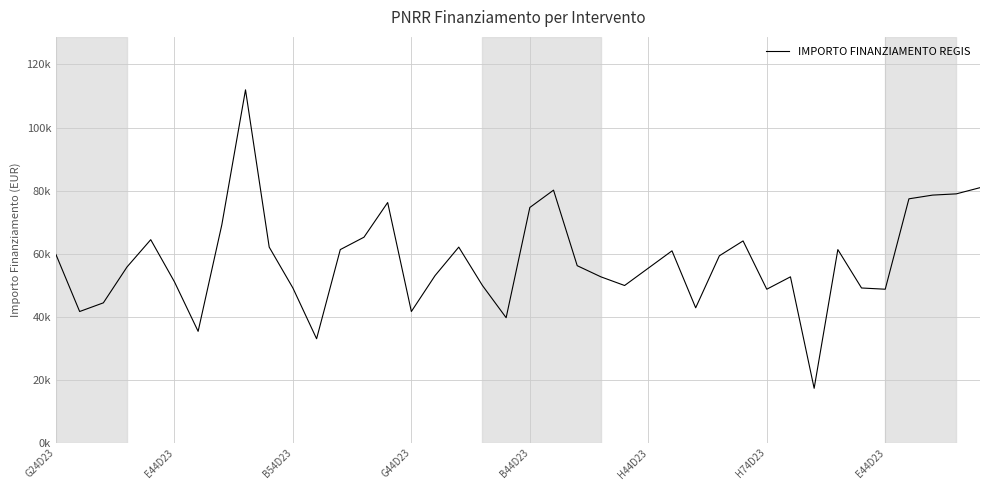

At which label does the data first exceed 56170?

G24D23